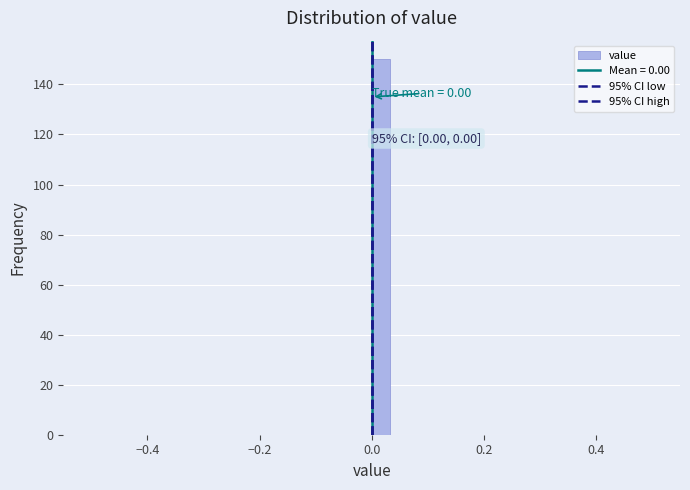

Read against the x-axis, roughly where is the centre of the tallest bar?

0.02